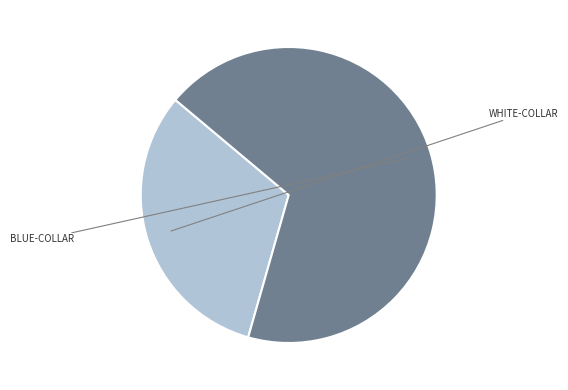

Which slice is the smallest?

White-collar employees